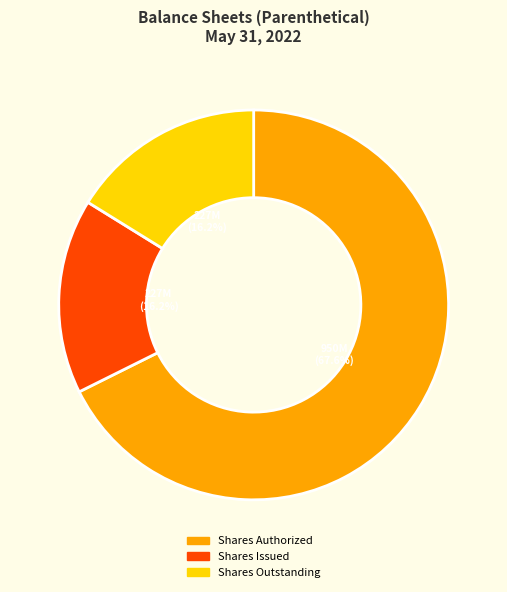

Between Shares Authorized and Shares Issued, which is larger?

Shares Authorized